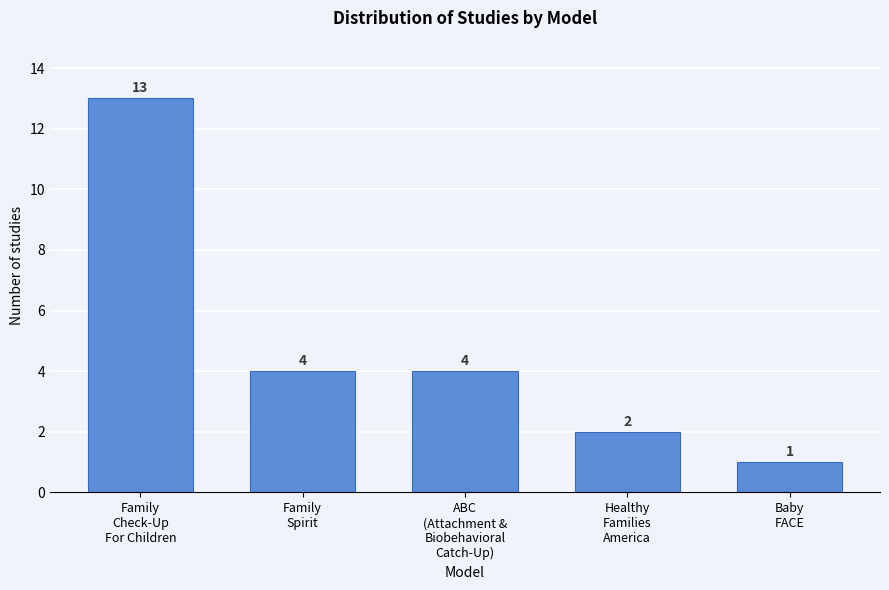

Reading left to right, transcribe all the data shown in this chart.

13	4	4	2	1